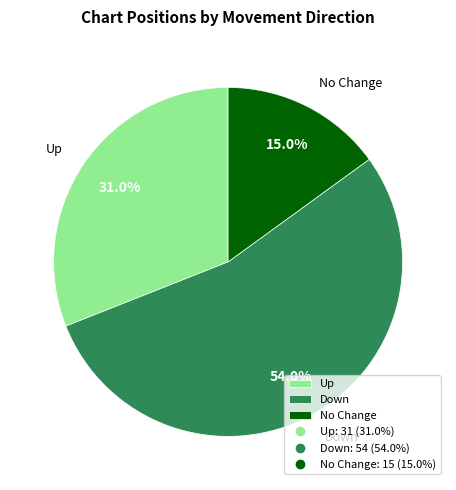

Is there any slice that represents more than half of the pie?

Yes